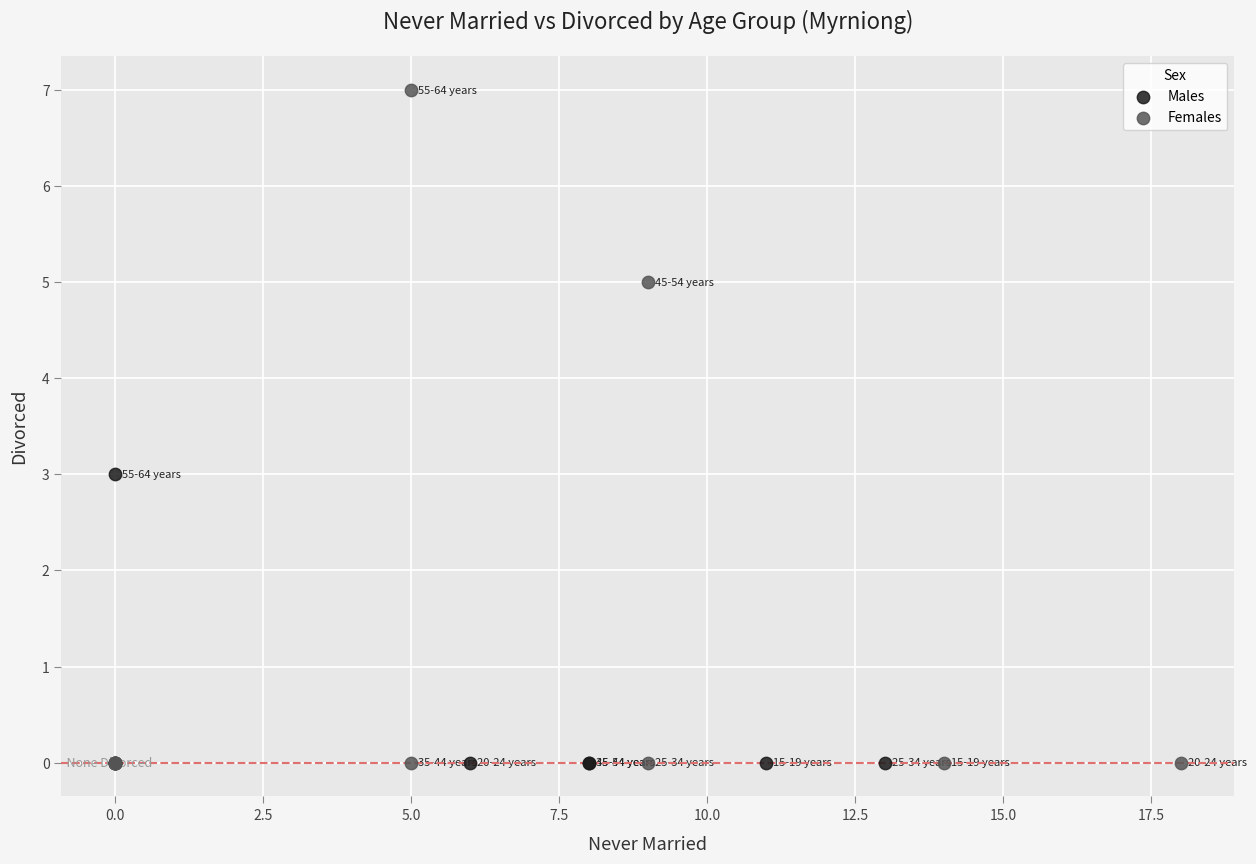

Which series has the widest spread of Y values?

Females